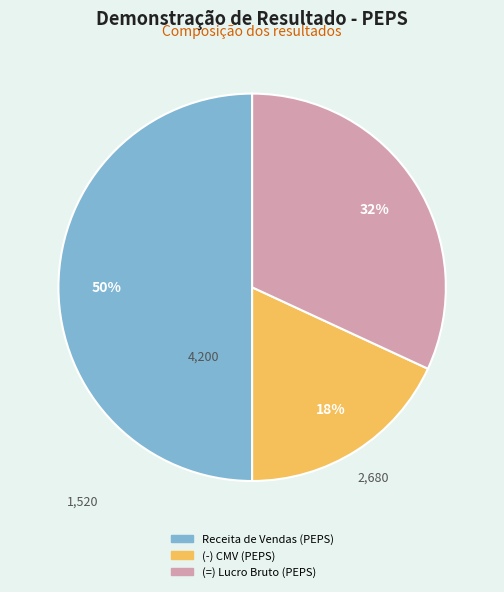

To the nearest percent, what is the average slice percentage?

33%